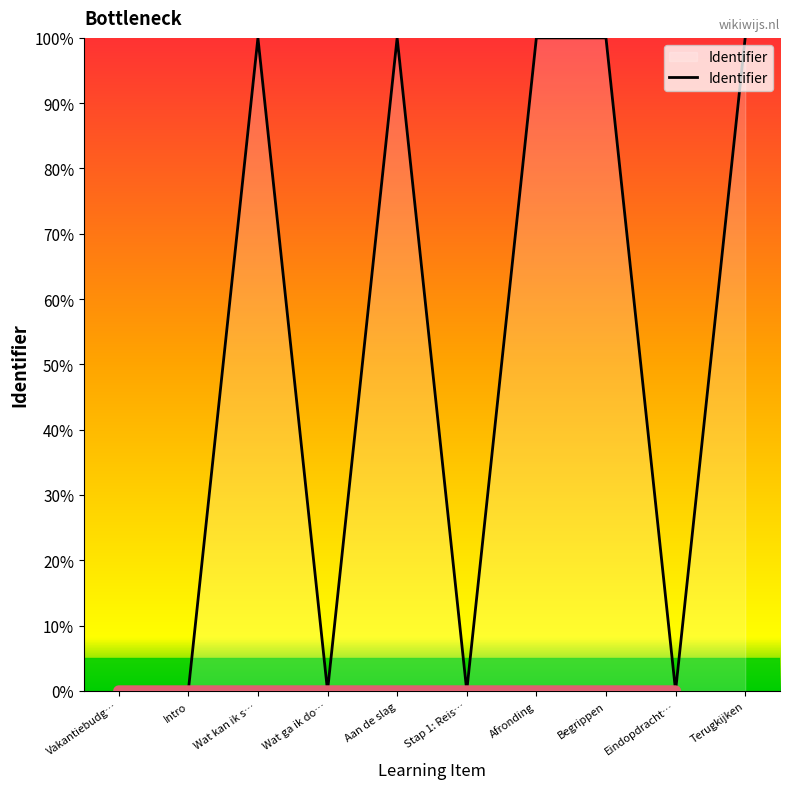

Is it true that the value at Afronding is 100.0?

True